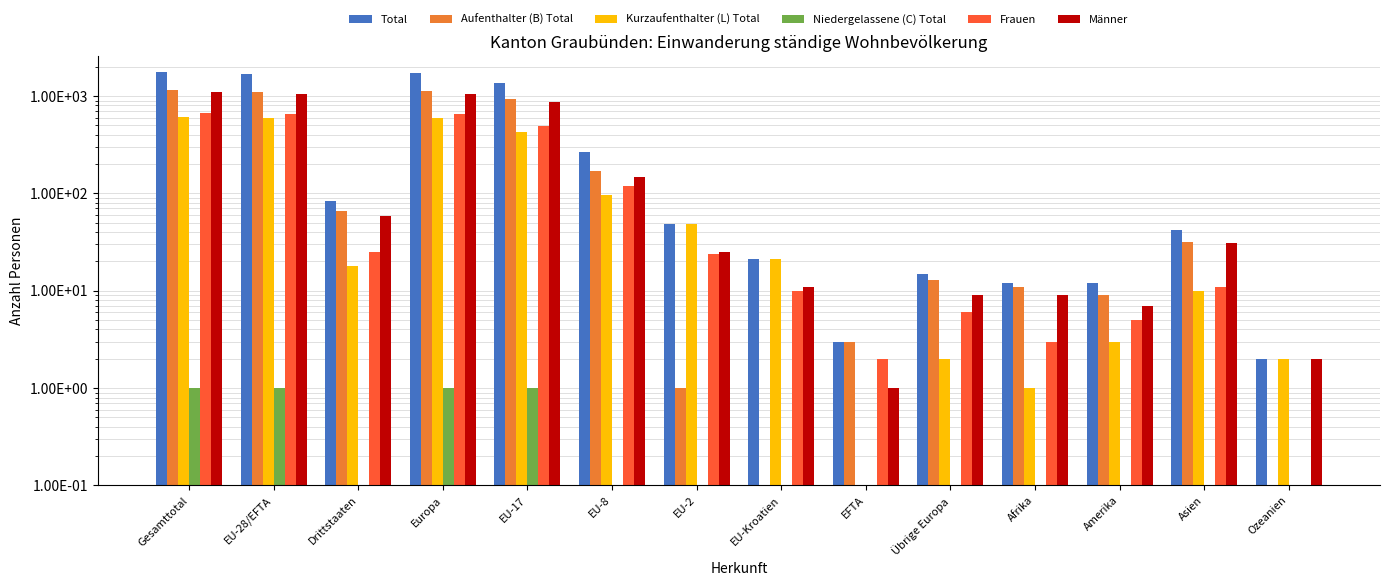

What is the sum of all Männer values?

4361